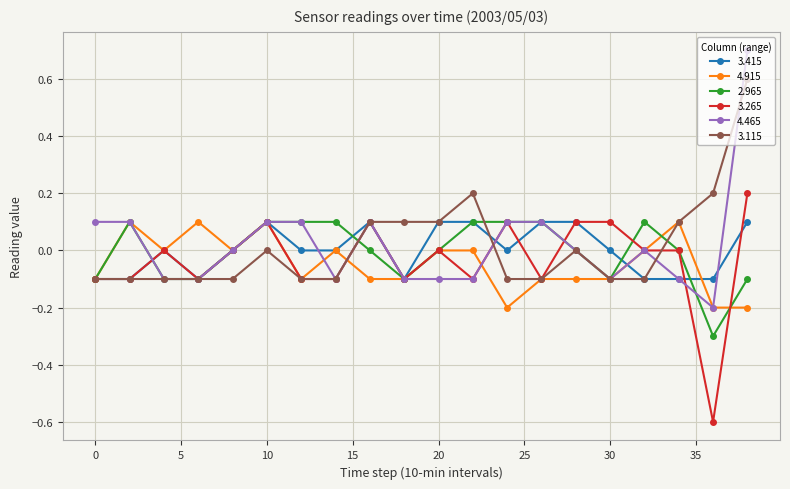

What is the greatest value displayed?

0.7